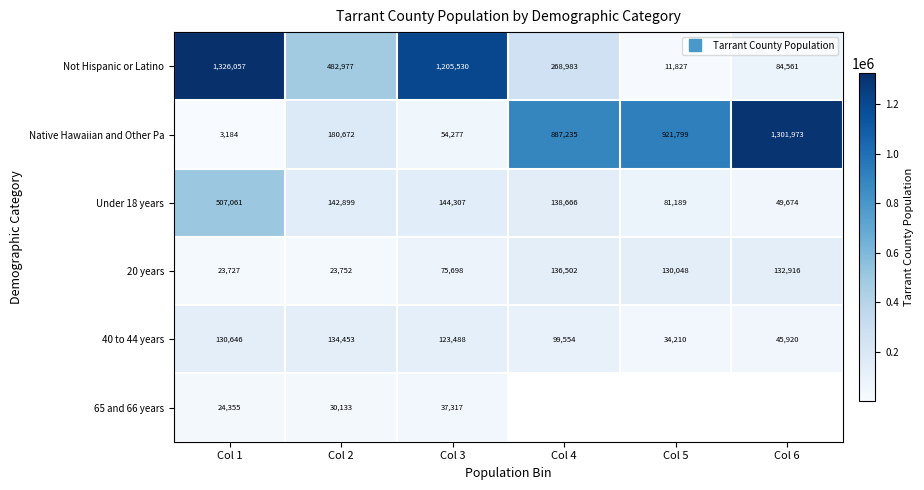

Read the 40 to 44 years value at Col 4.

99554.0